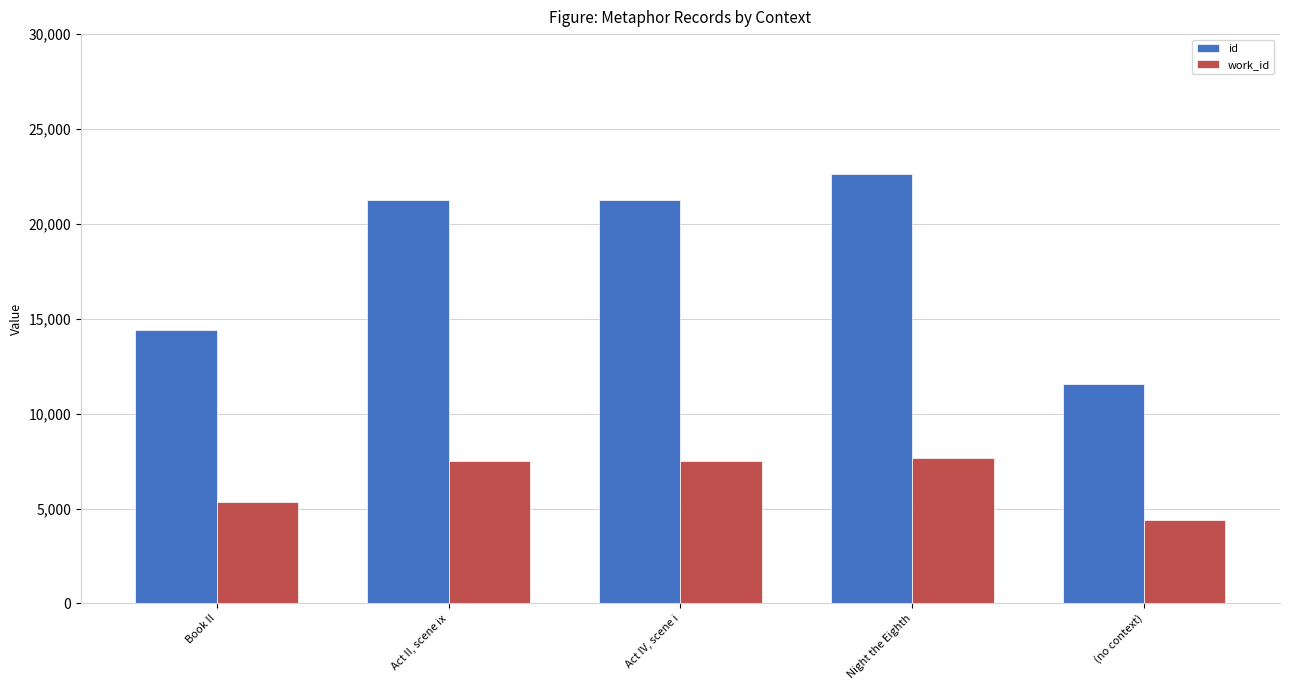

What is the maximum value for id?

22628